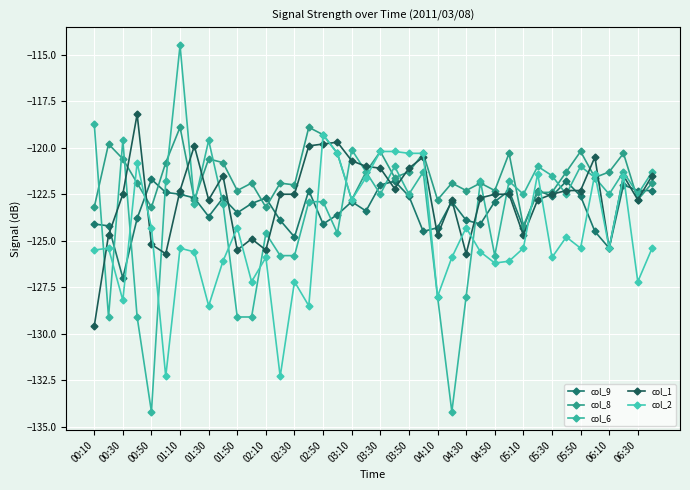

At which label is col_8 closest to -121?

01:50